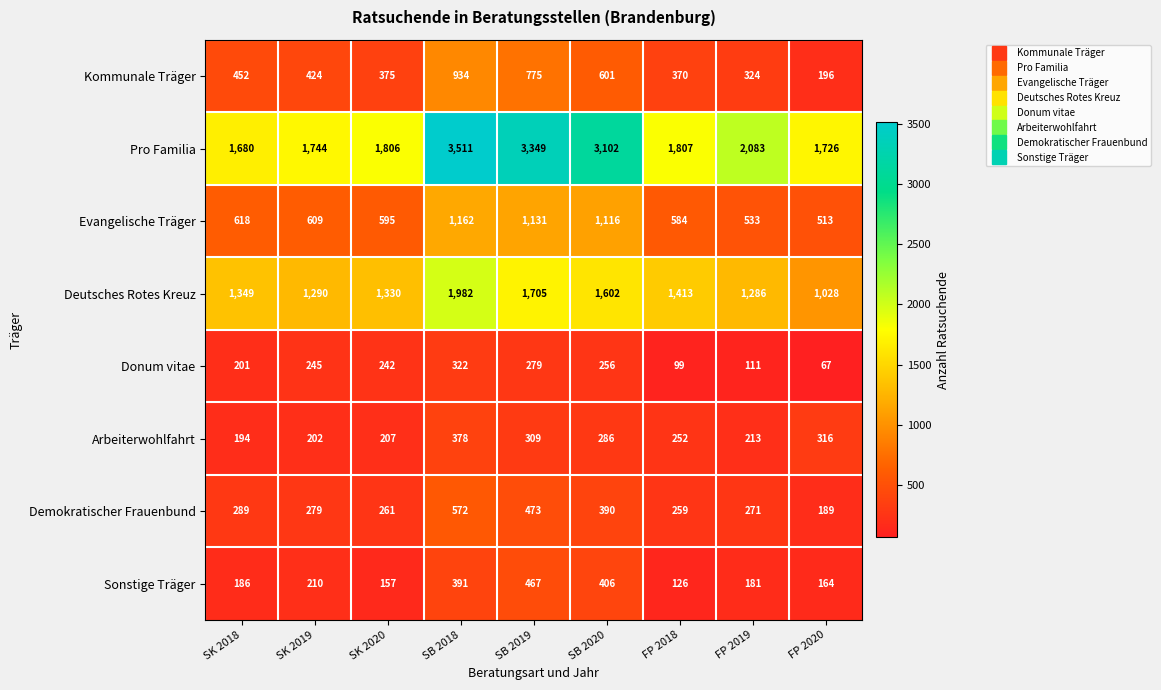

At which label is Kommunale Träger closest to 565?

SB 2020